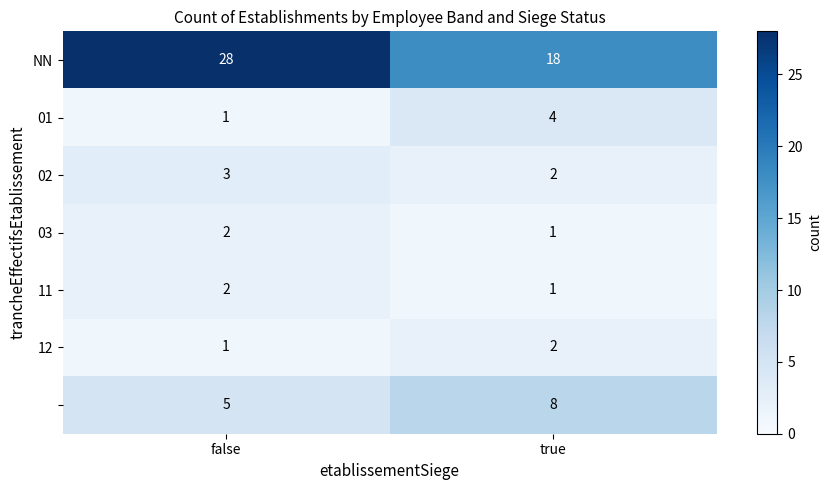

What is the difference between the highest and lowest values at true?

17